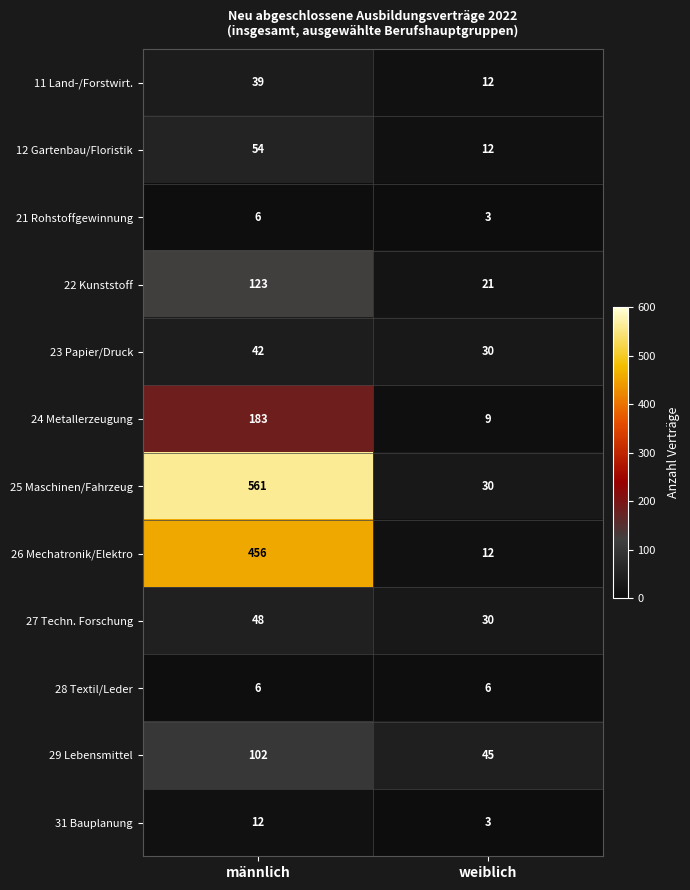

Which series changed the most between männlich and weiblich?

25 Maschinen/Fahrzeug